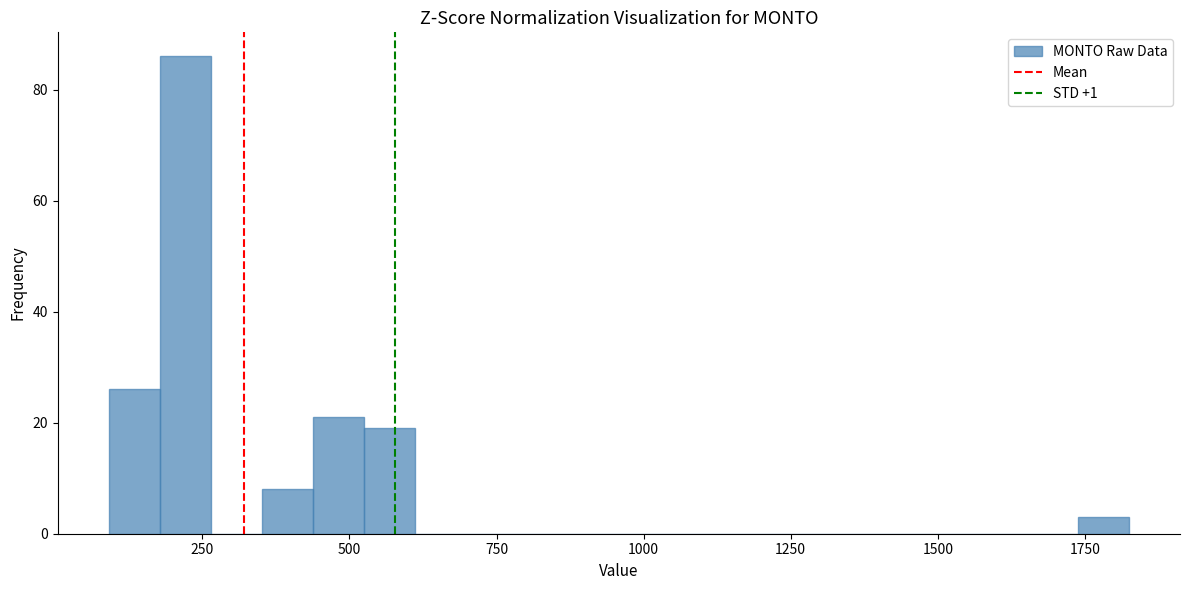

Read against the x-axis, roughly where is the centre of the tallest bar?

200